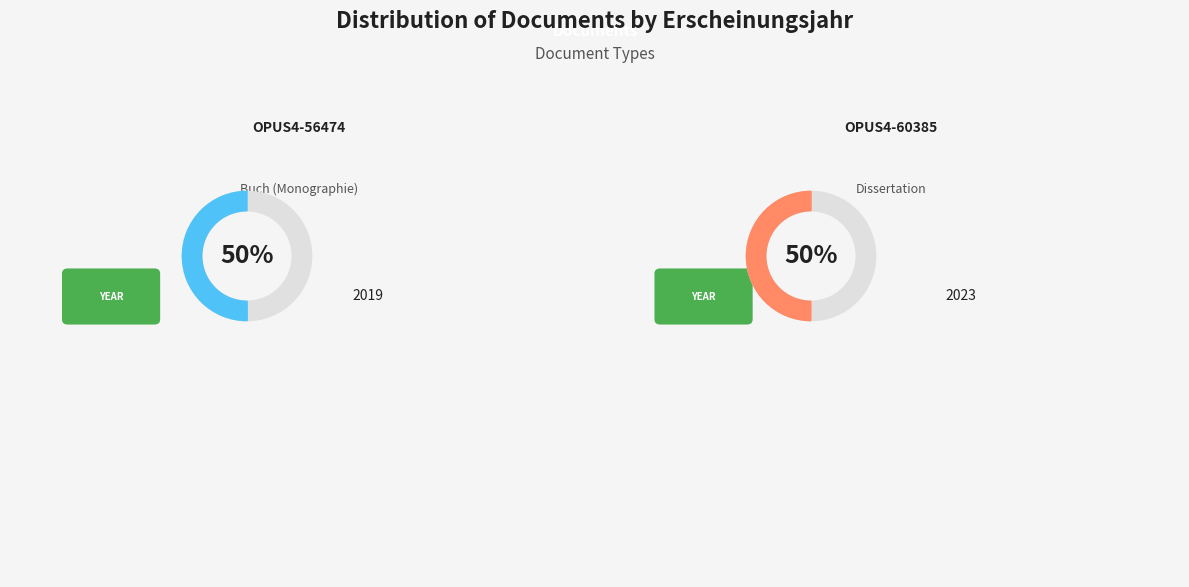

What percentage is NOT represented by OPUS4-60385?

50.0%